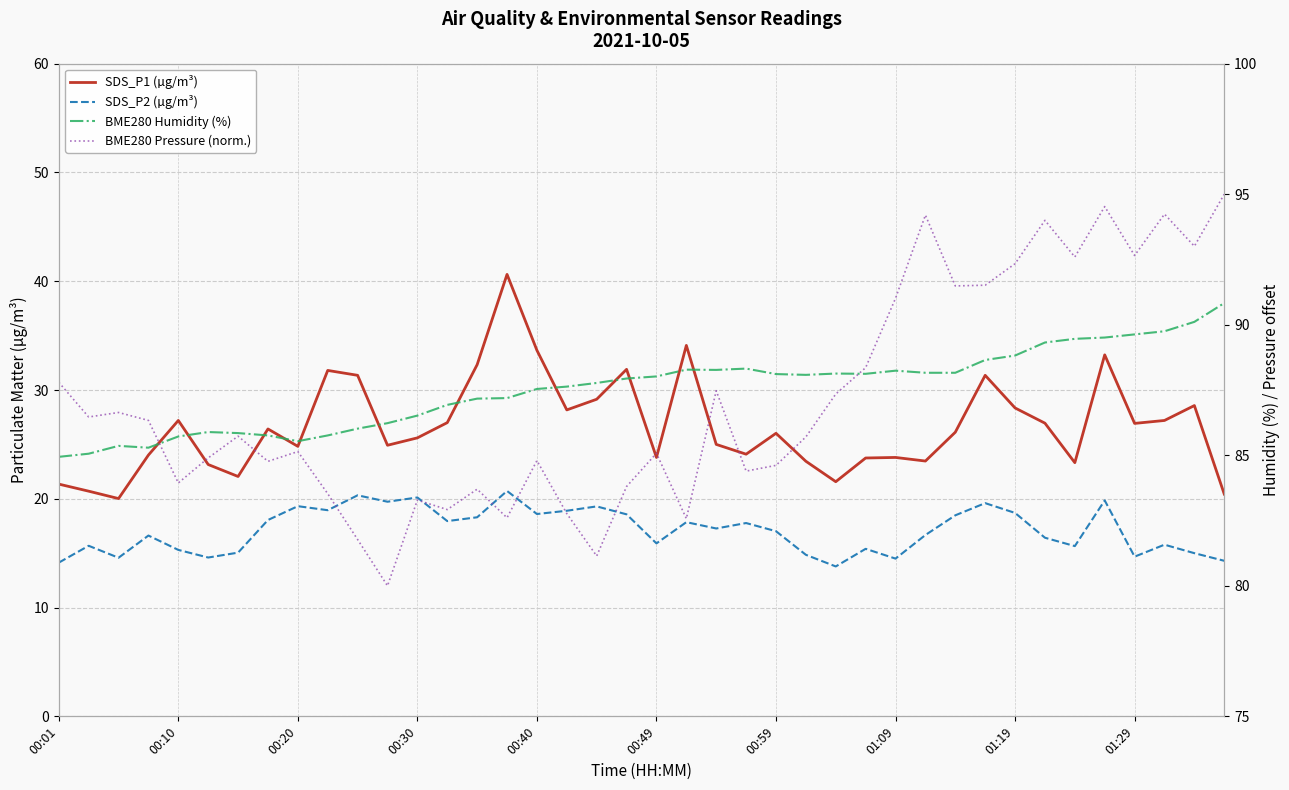

What is the greatest value displayed?

95.0